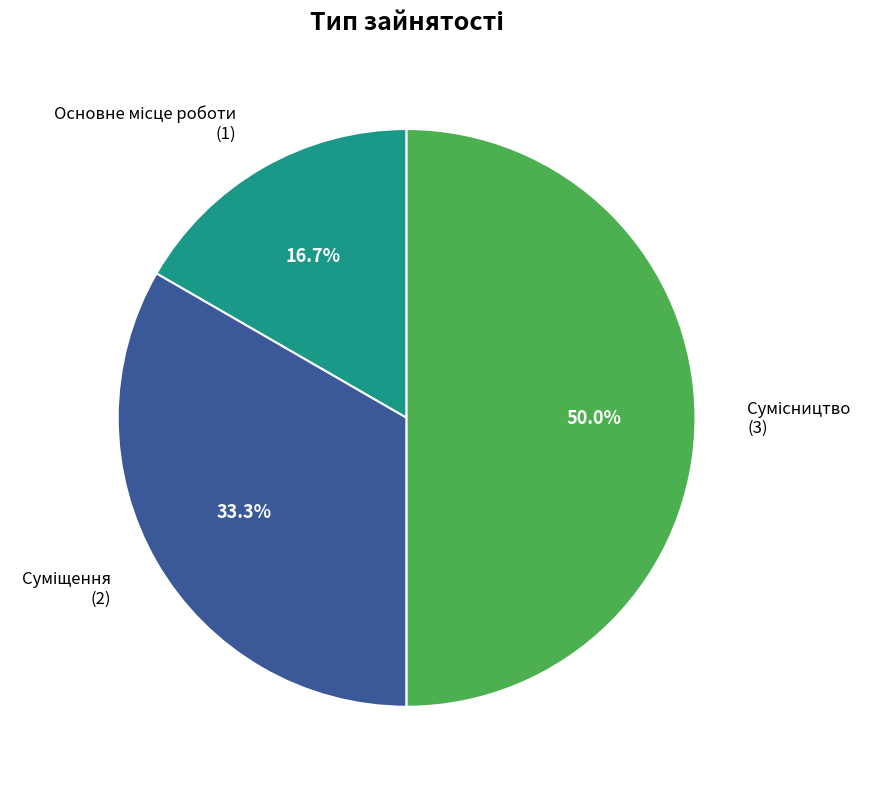

What is the largest slice in the pie chart?

Сумісництво